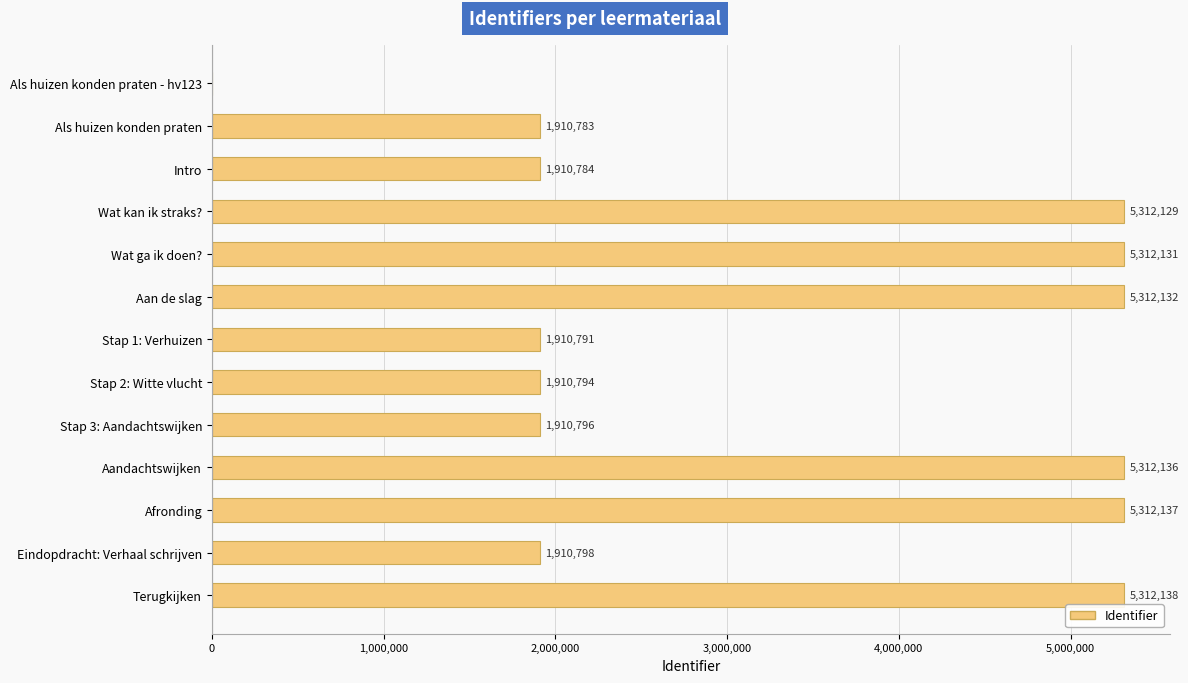

Reading bottom to top, extract all data points from this chart.

Terugkijken=5312138	Eindopdracht: Verhaal schrijven=1910798	Afronding=5312137	Aandachtswijken=5312136	Stap 3: Aandachtswijken=1910796	Stap 2: Witte vlucht=1910794	Stap 1: Verhuizen=1910791	Aan de slag=5312132	Wat ga ik doen?=5312131	Wat kan ik straks?=5312129	Intro=1910784	Als huizen konden praten=1910783	Als huizen konden praten - hv123=0